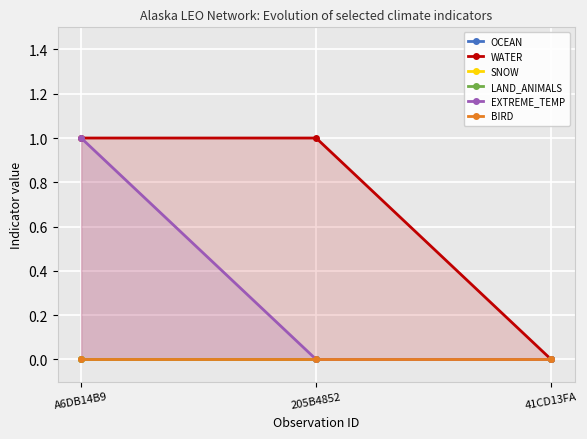

Which series changed the most between A6DB14B9 and 41CD13FA?

WATER